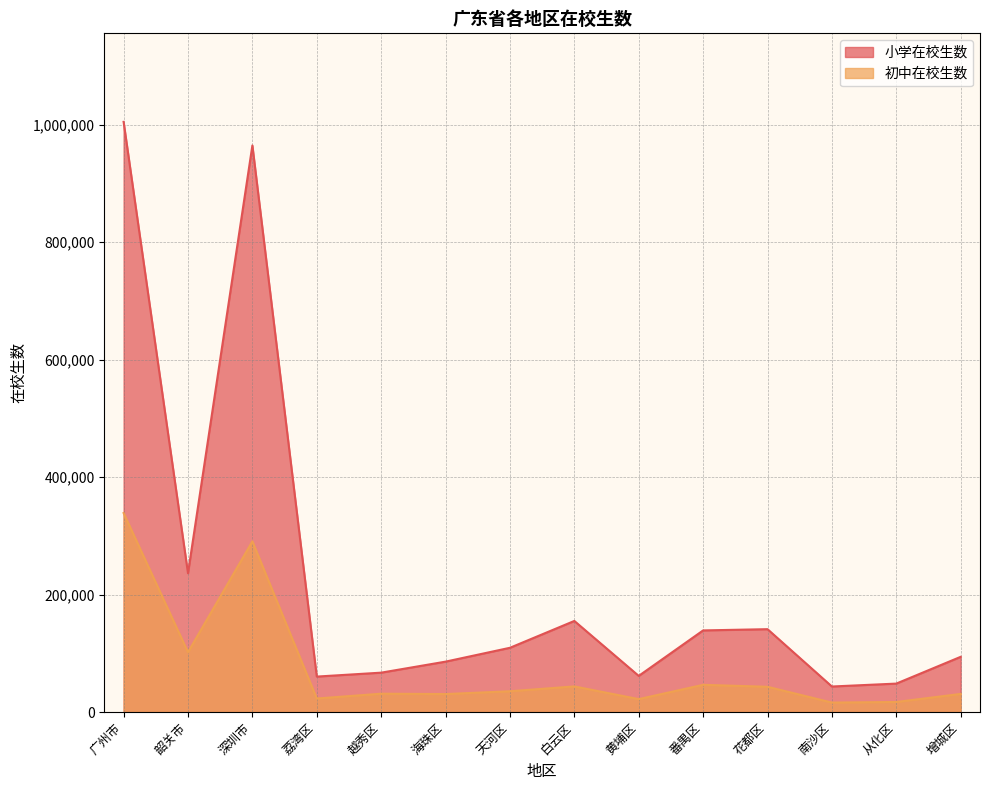

What position from the right is 从化区?

2